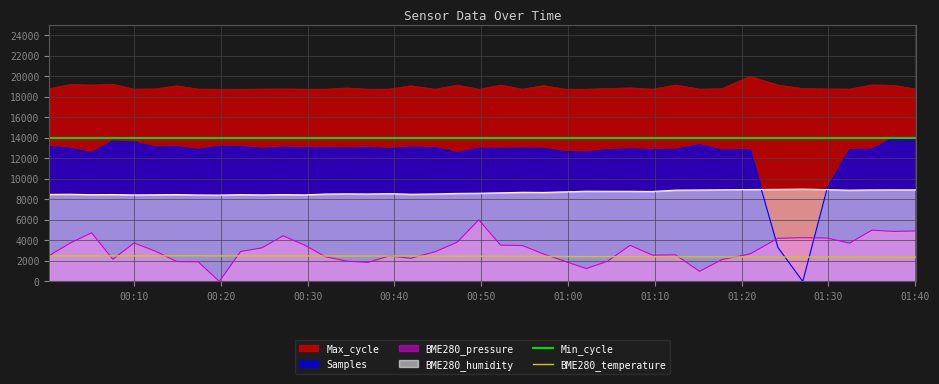

True or false: BME280_temperature and BME280_humidity cross at least once.

False